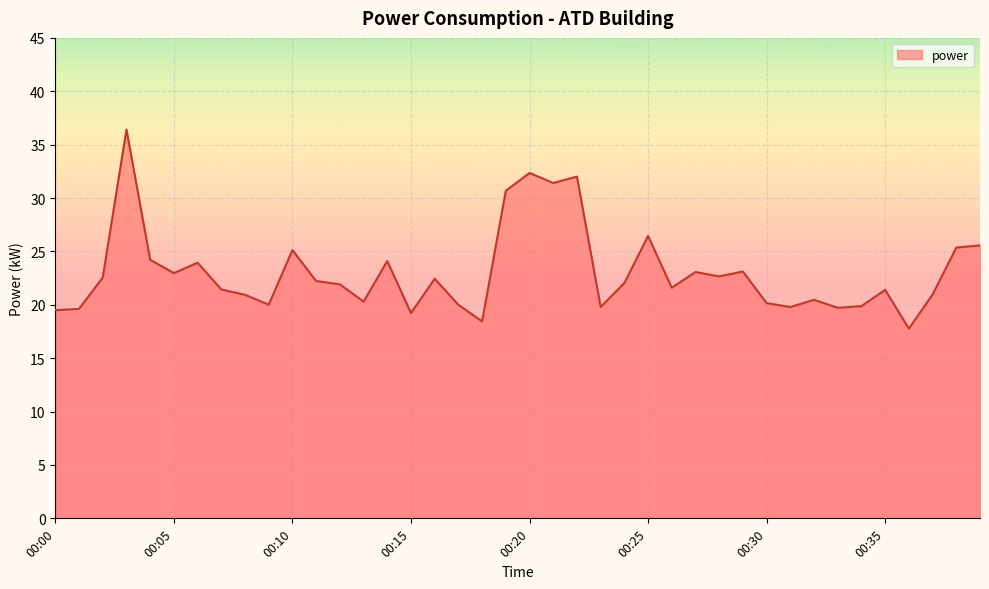

What is the smallest value displayed?

17.8